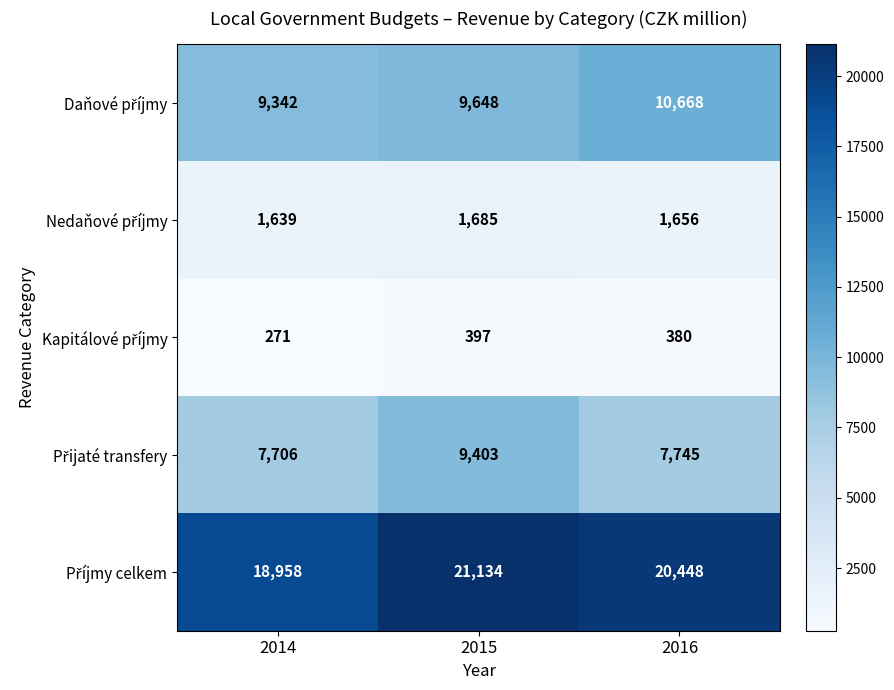

What is the minimum value shown in the chart?

271